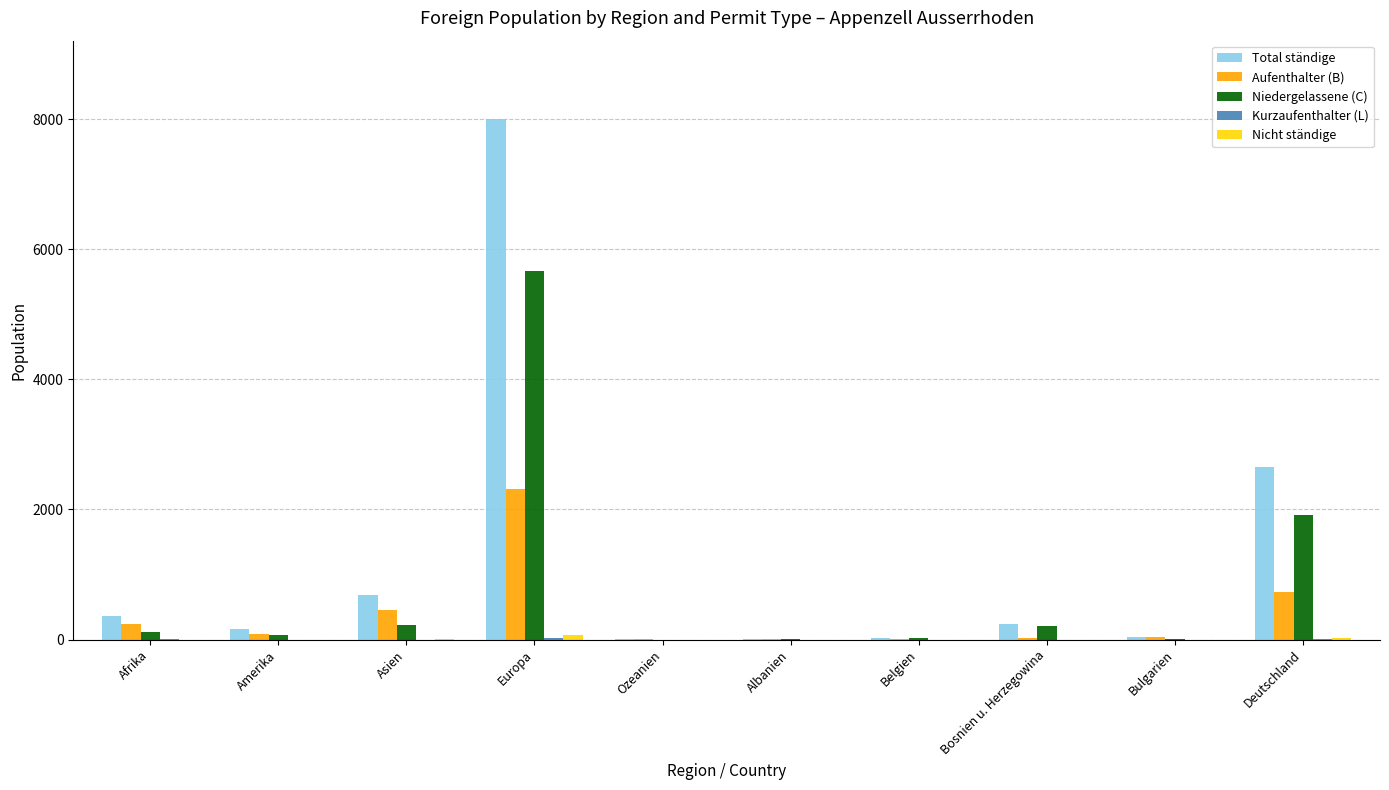

What is the sum of all Aufenthalter (B) values?

3906